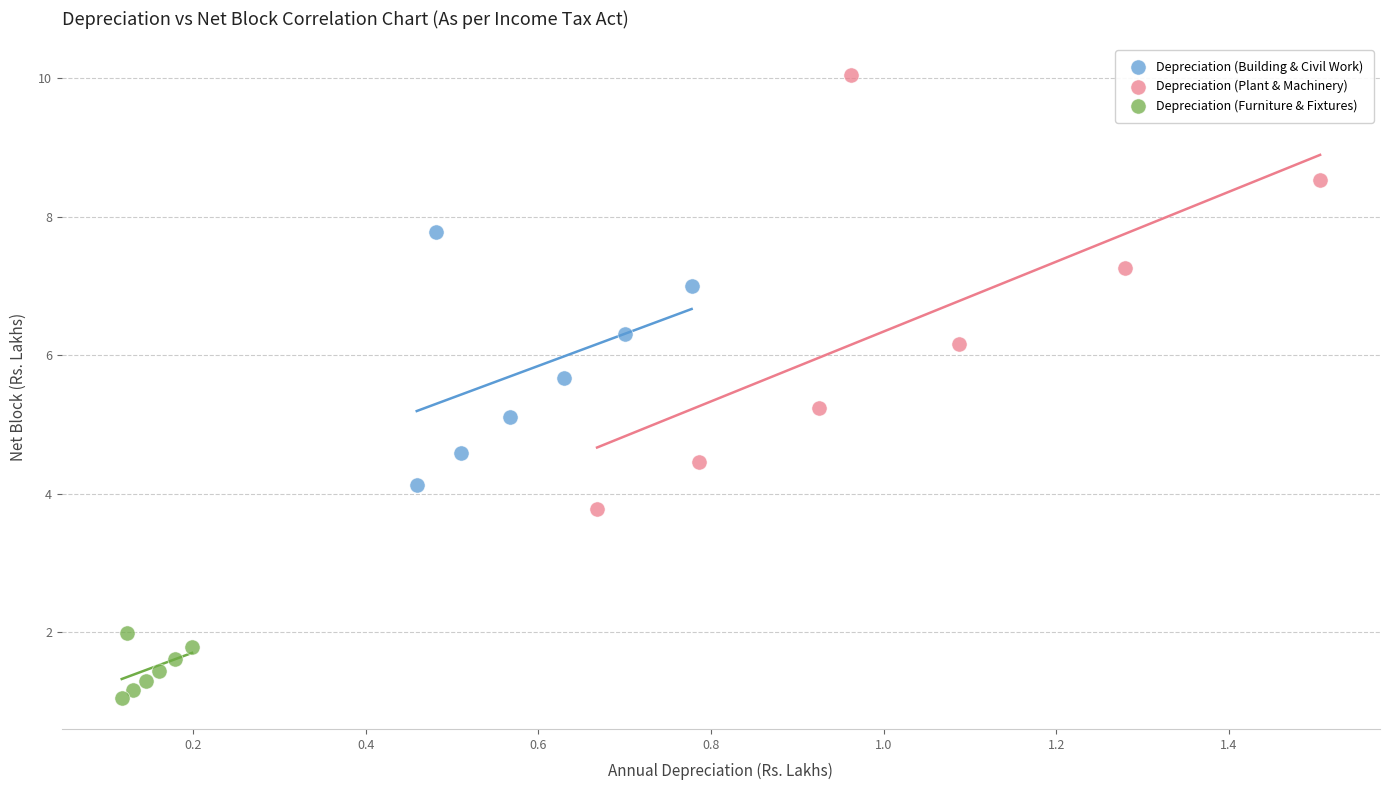

Which series contains the highest Y value?

Depreciation (Plant & Machinery)